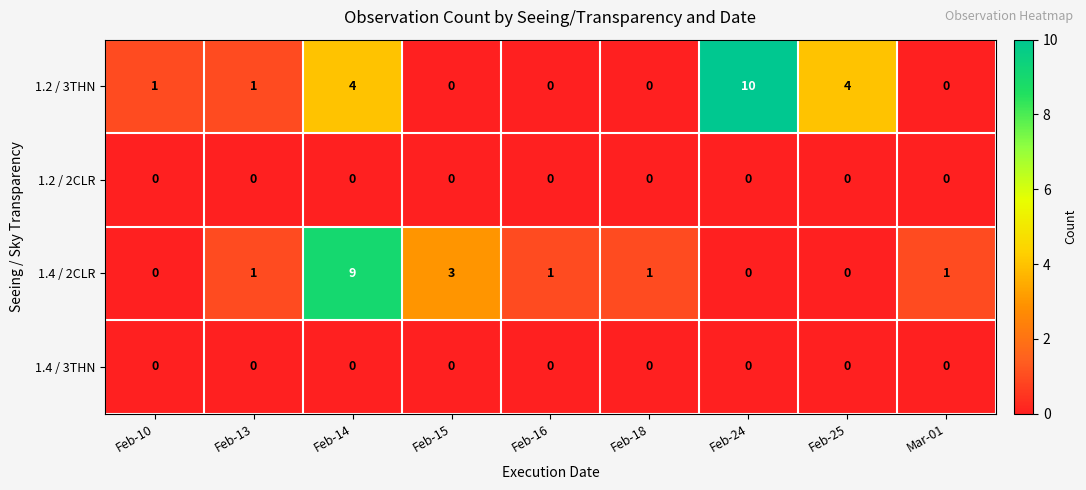

What is the sum of the 1.2 / 3THN values at Mar-01 and Feb-25?

4